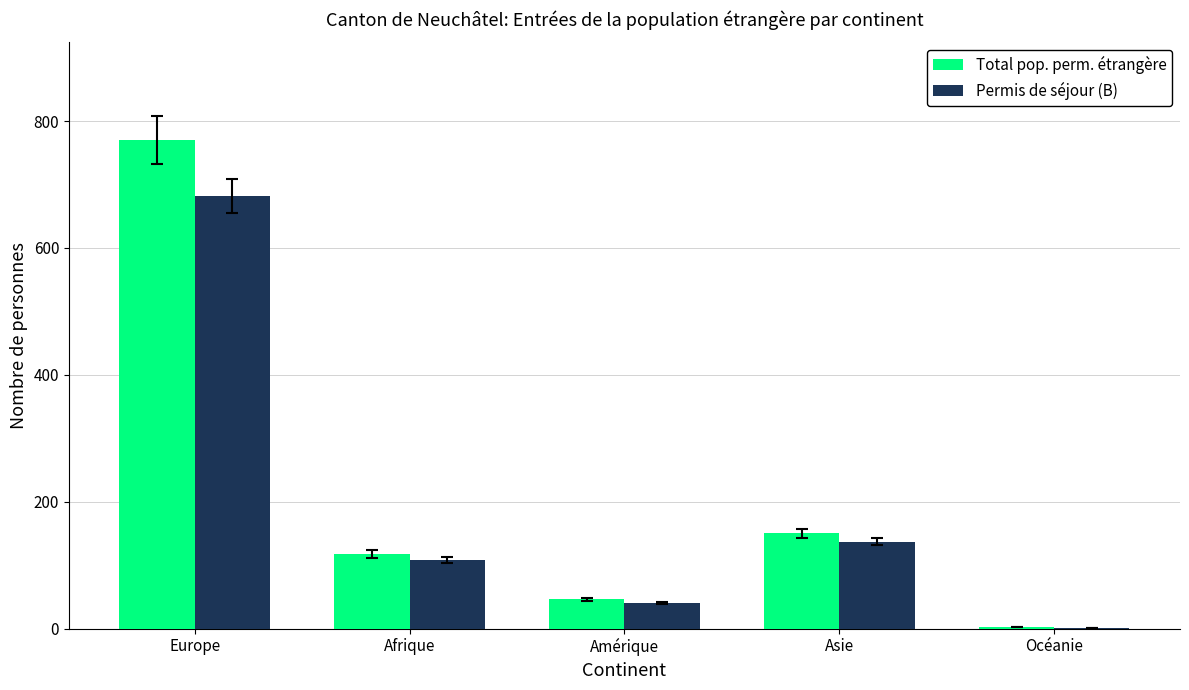

What are all the series names shown in the legend?

Total pop. perm. étrangère, Permis de séjour (B)